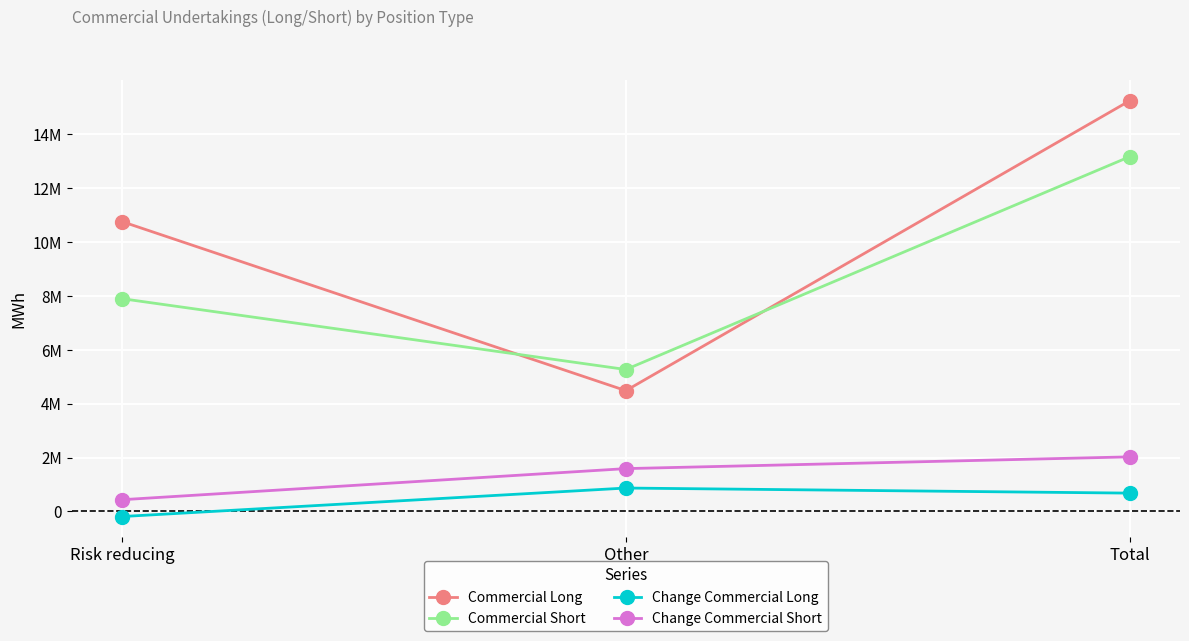

What is the total value across all series at Total?

31087412